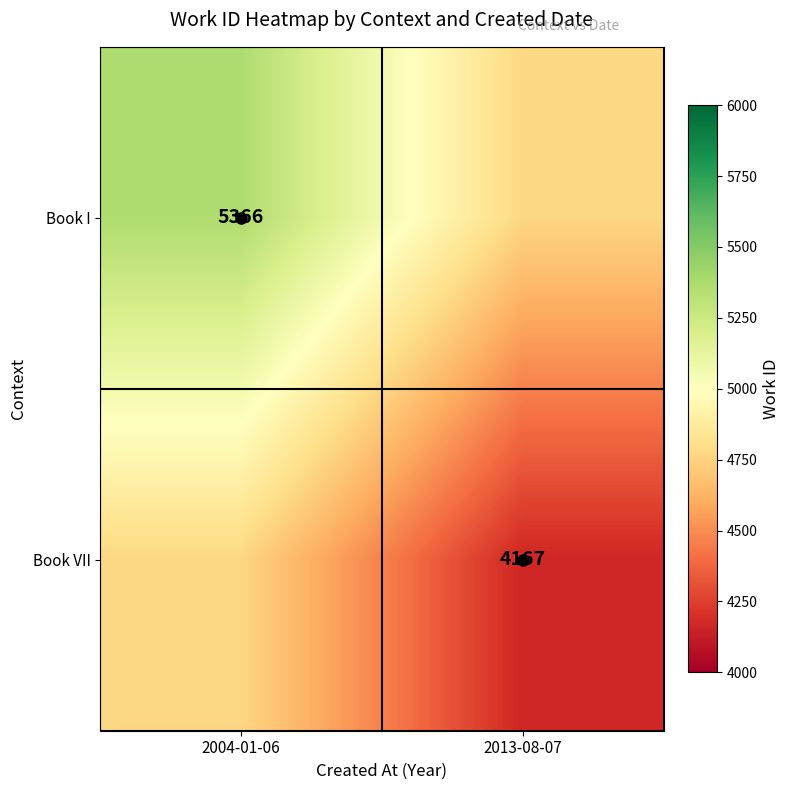

What is the greatest value displayed?

5366